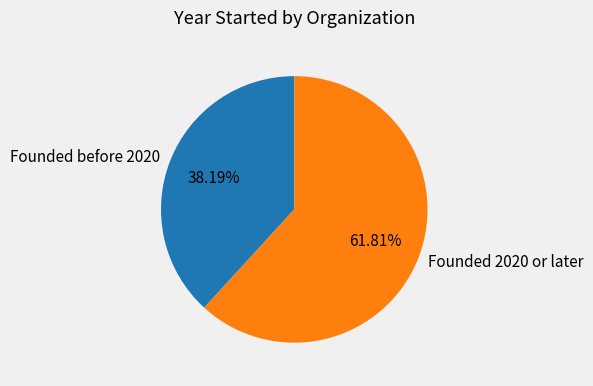

To the nearest percent, what is the average slice percentage?

50%